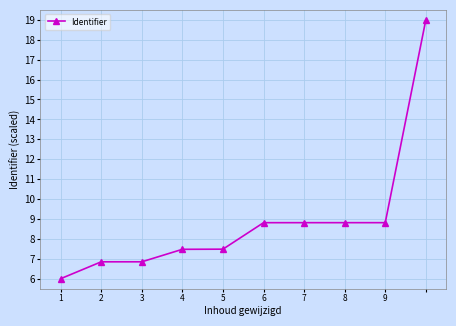

How many lines are shown in the chart?

1